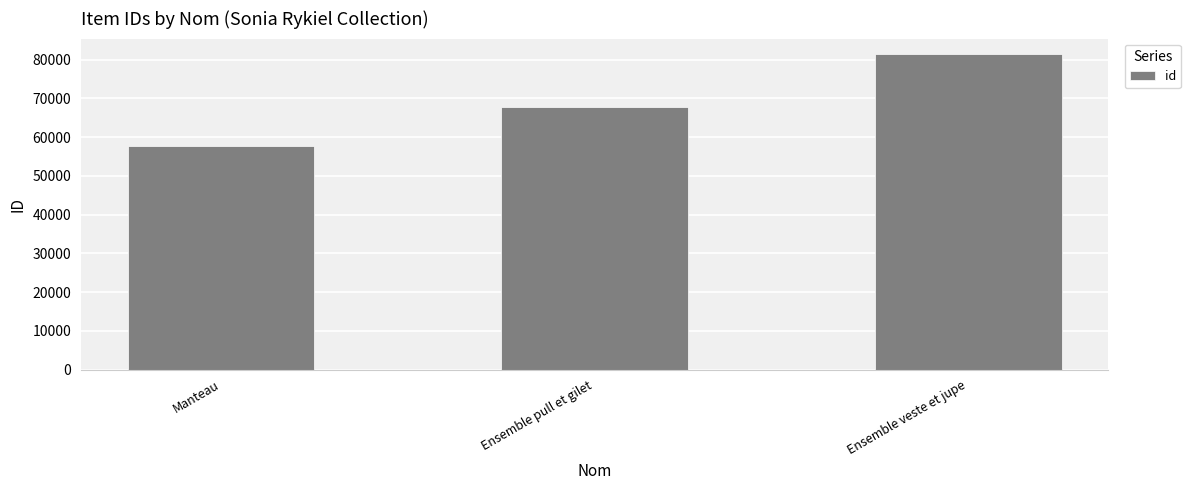

What is the value of the 2nd bar from the left?

67923